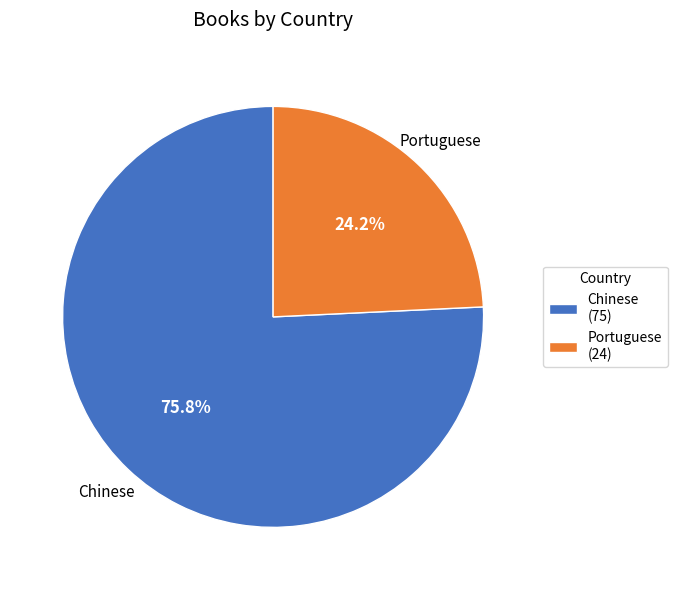

Count the number of slices in the pie.

2